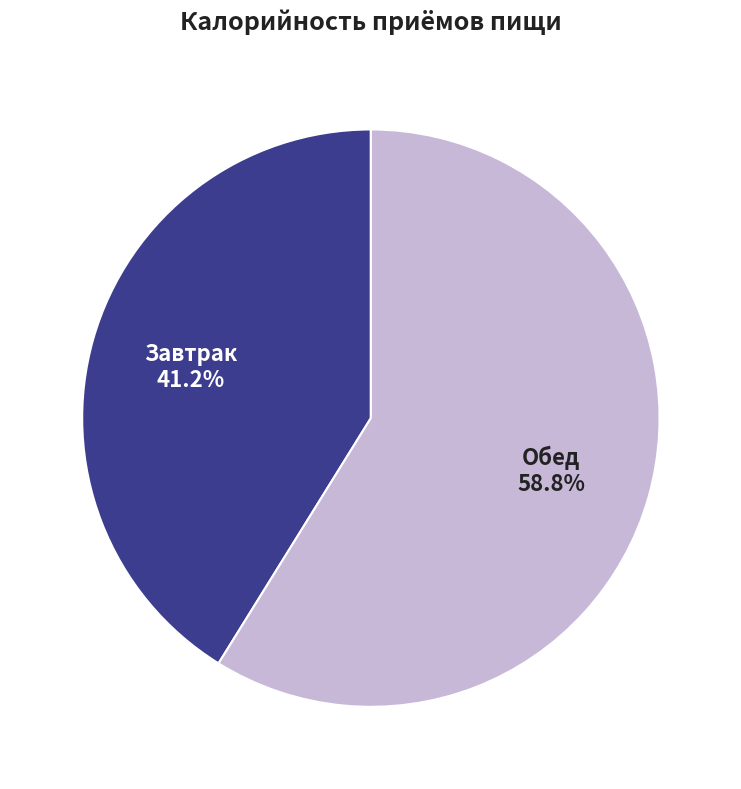

Is there any slice that represents more than half of the pie?

Yes